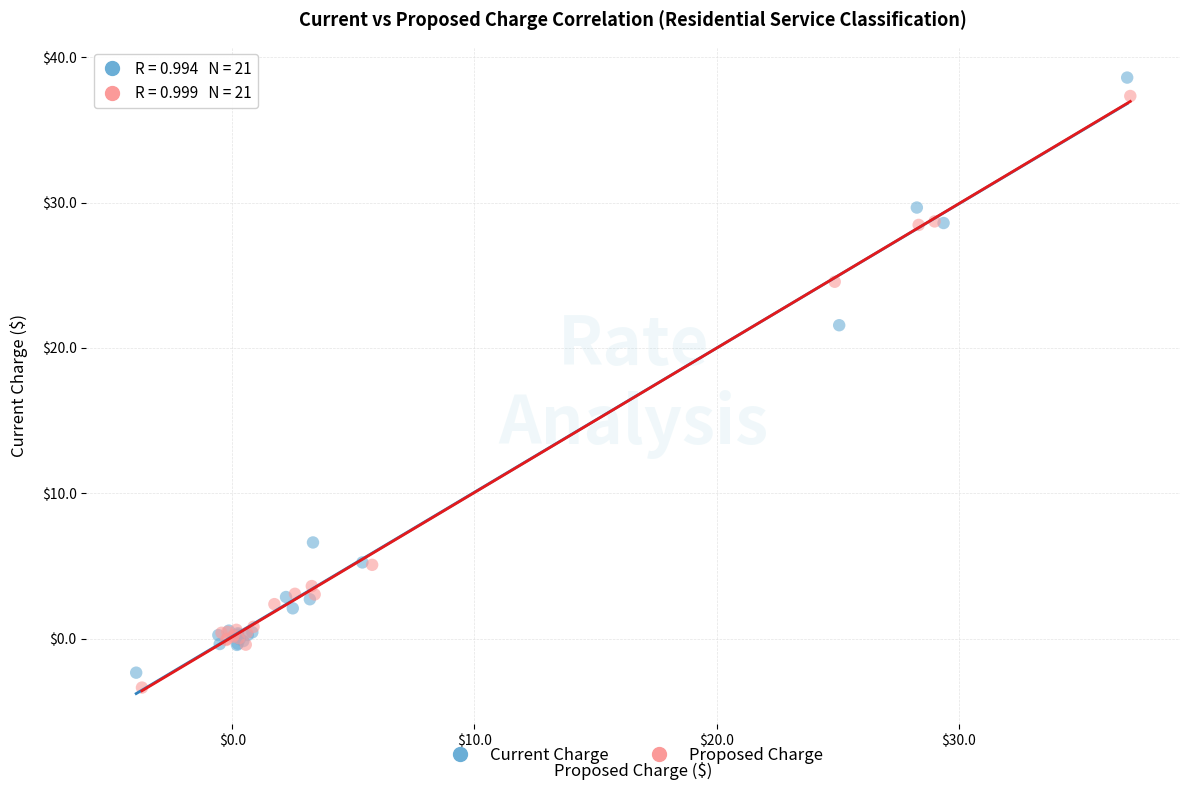

What are all the series names shown in the legend?

Current Charge, Proposed Charge